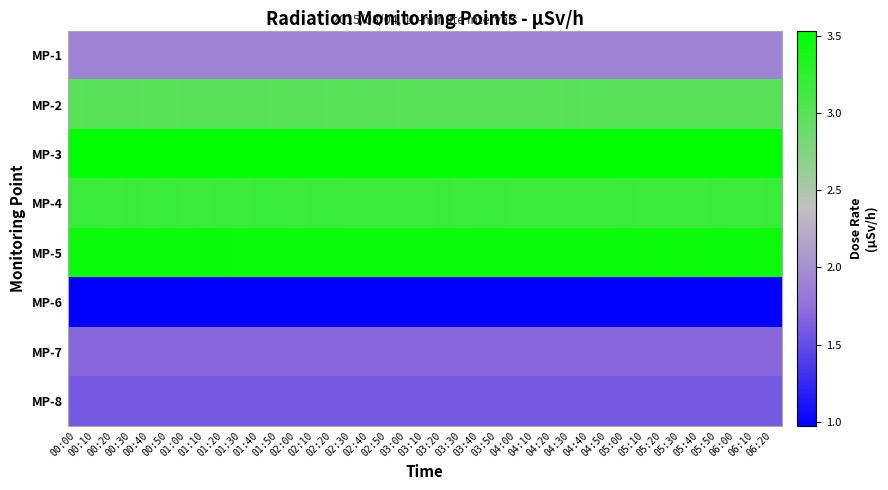

At how many categories does at least one series exceed 3?

39